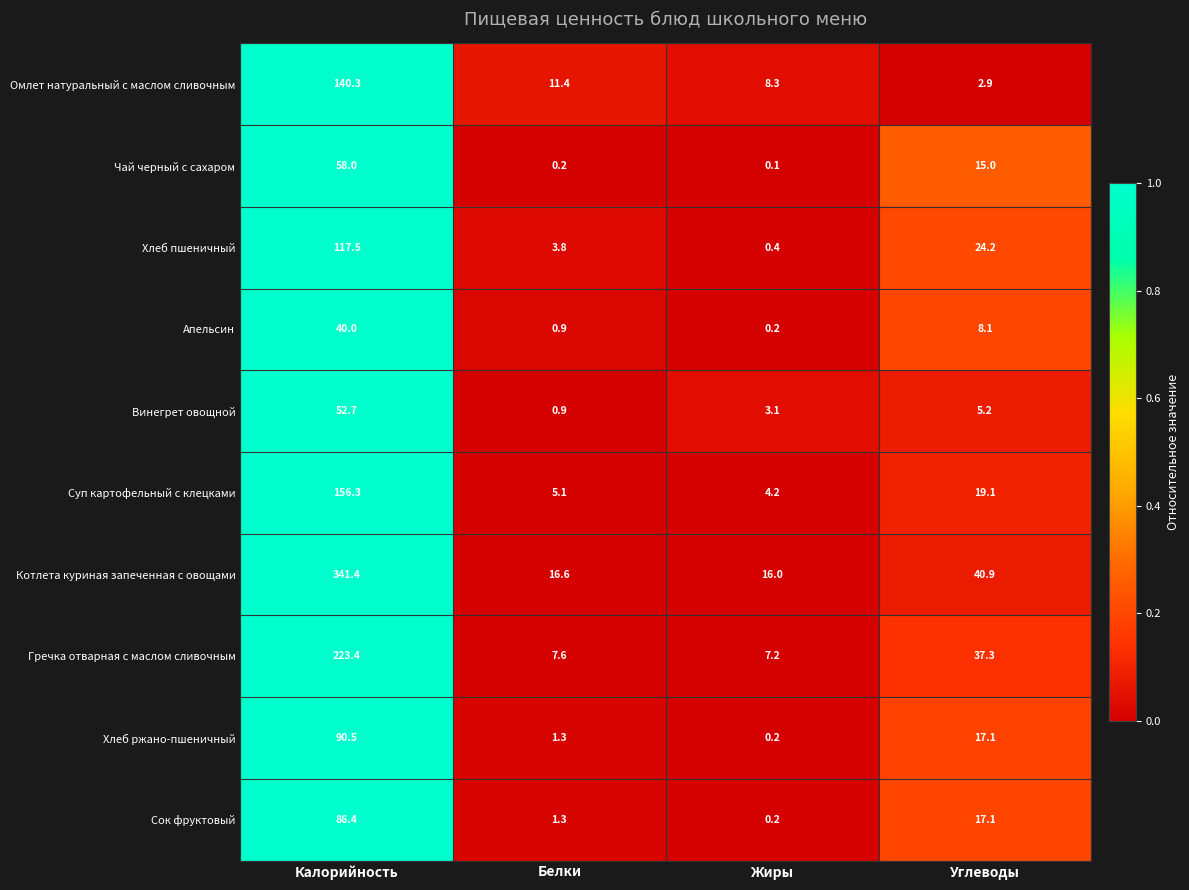

Which series has the widest spread of values?

Котлета куриная запеченная с овощами